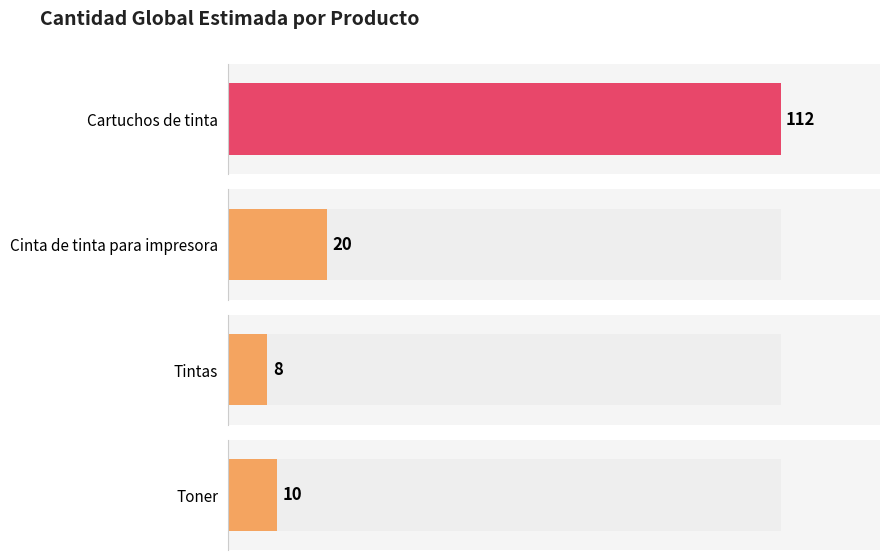

What is the change in value from Cartuchos de tinta to Cinta de tinta para impresora?

-92